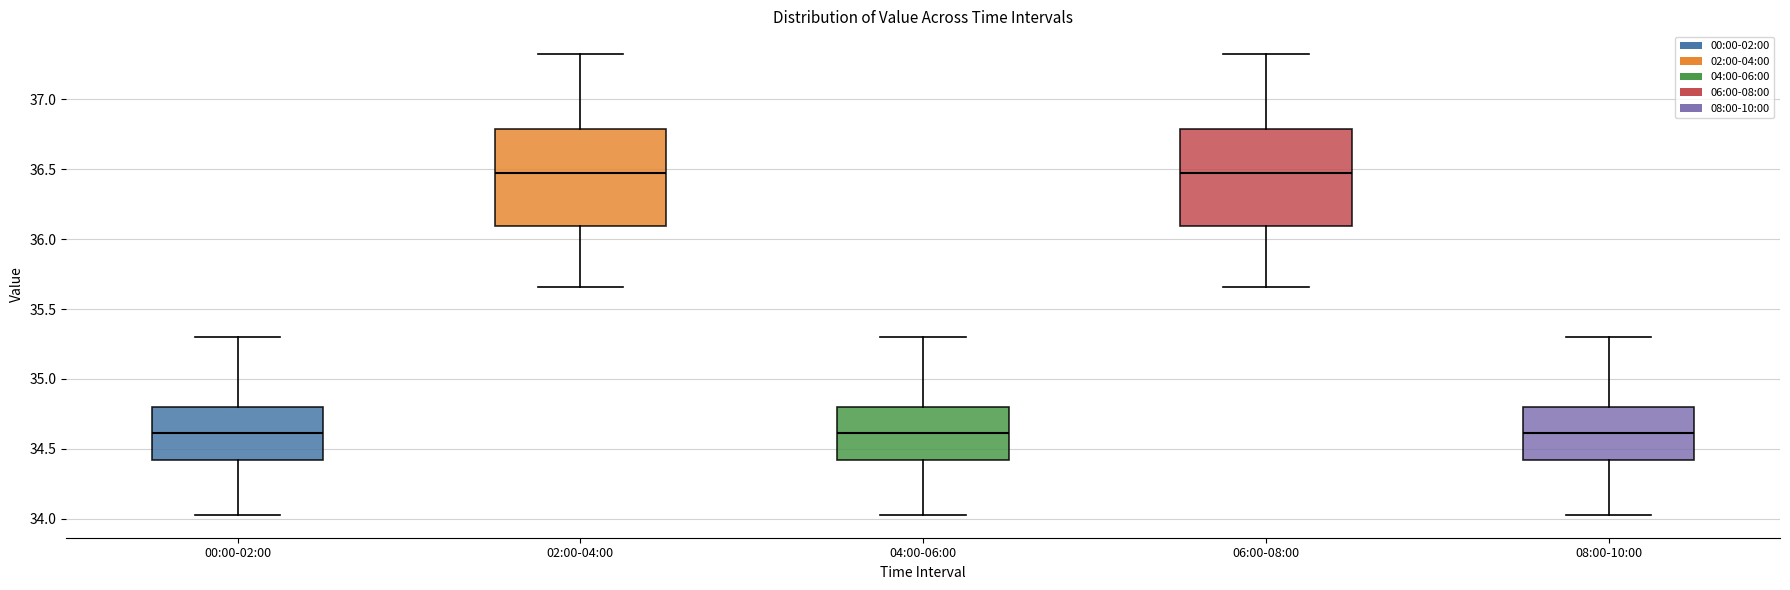

Reading left to right, transcribe this box plot: for each box, give where its median line is, the range the box spans, and where its two whiskers end, as read against the y-axis. The values are not printed on the chart, so give them approximately, as read against the axis.

00:00-02:00: median 34.60, box 34.40 to 34.80, whiskers 34.05 to 35.30
02:00-04:00: median 36.50, box 36.10 to 36.80, whiskers 35.65 to 37.30
04:00-06:00: median 34.60, box 34.40 to 34.80, whiskers 34.05 to 35.30
06:00-08:00: median 36.50, box 36.10 to 36.80, whiskers 35.65 to 37.30
08:00-10:00: median 34.60, box 34.40 to 34.80, whiskers 34.05 to 35.30